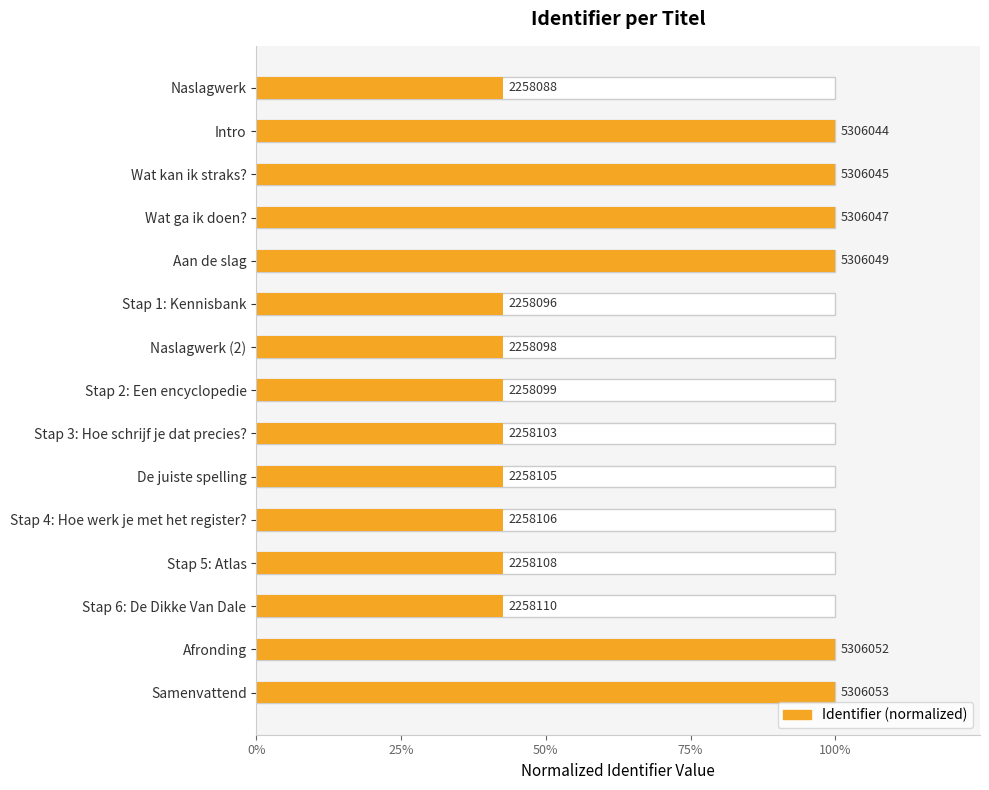

What is the change in value from Wat kan ik straks? to Stap 2: Een encyclopedie?

-0.6